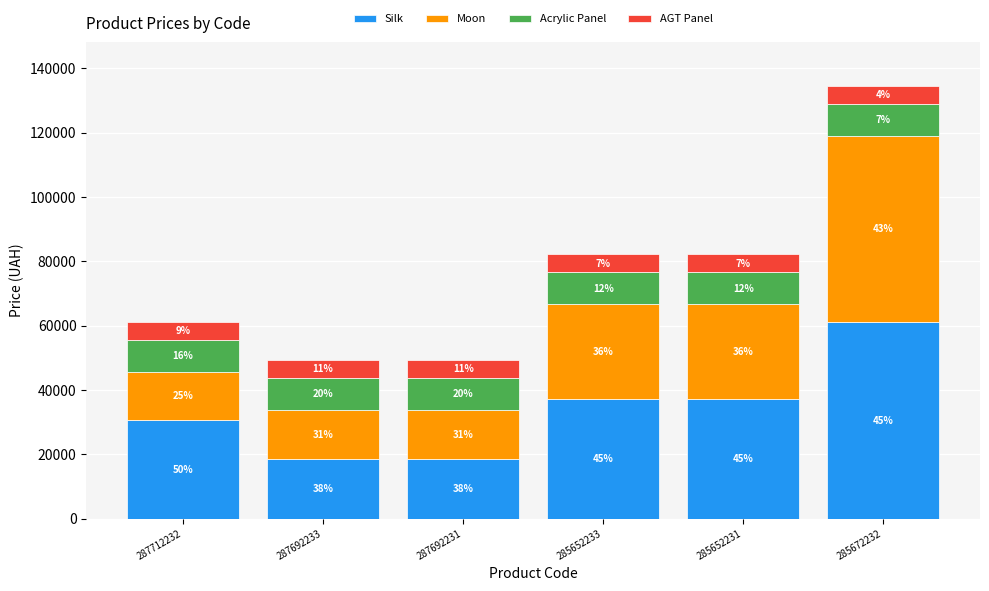

At which label is Acrylic Panel closest to 9908?

287712232